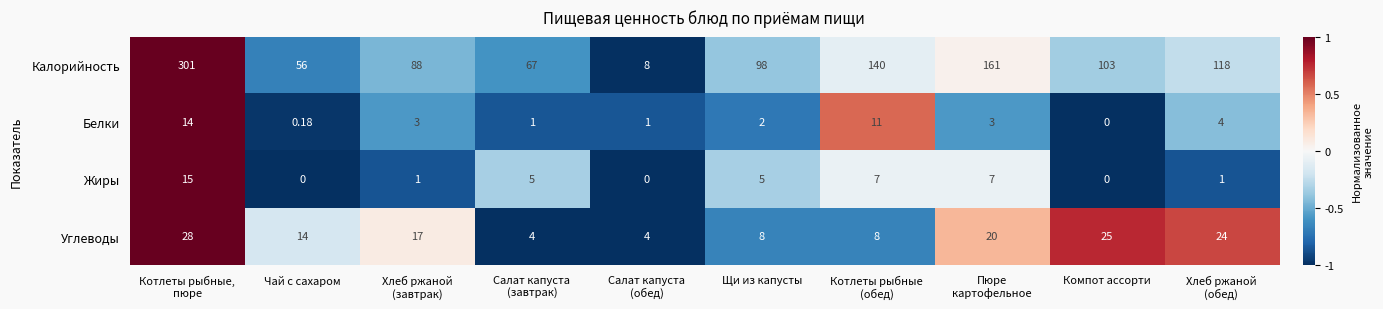

Which series has the widest spread of values?

Калорийность